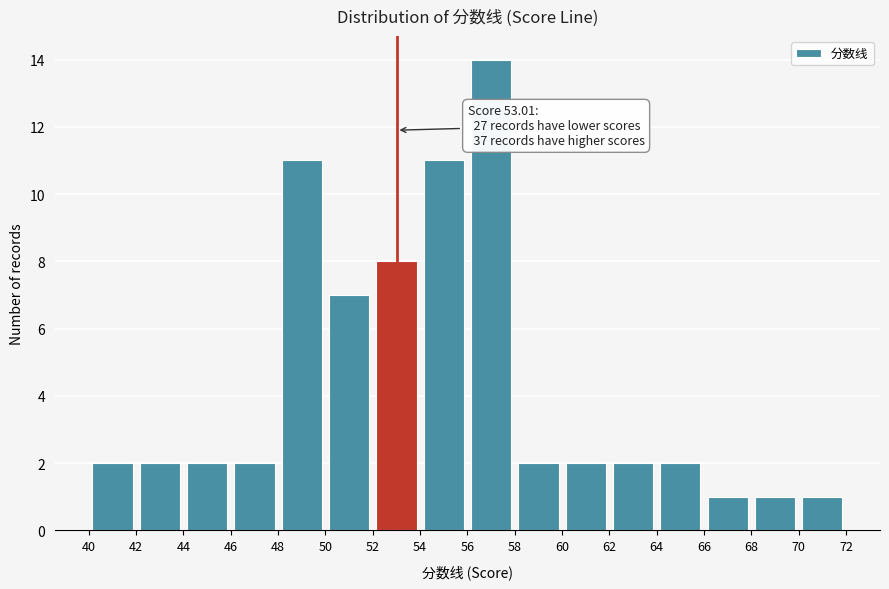

Which range on the x-axis has the tallest bar?

56 to 58